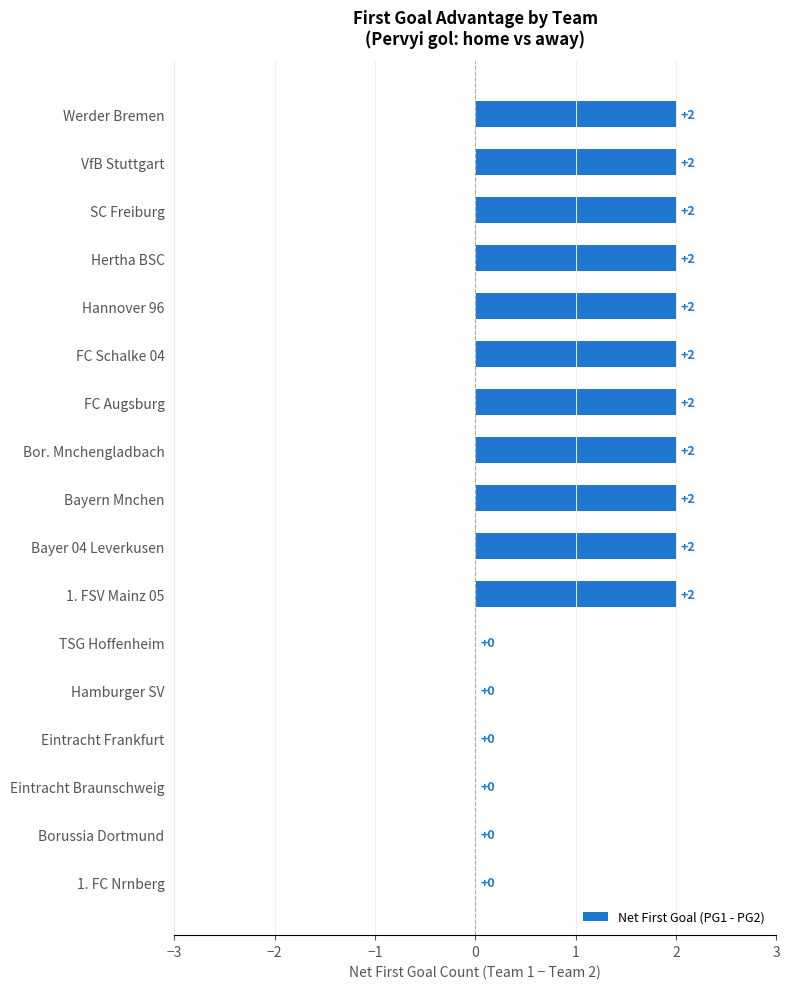

What is the sum of the values at SC Freiburg and VfB Stuttgart?

4